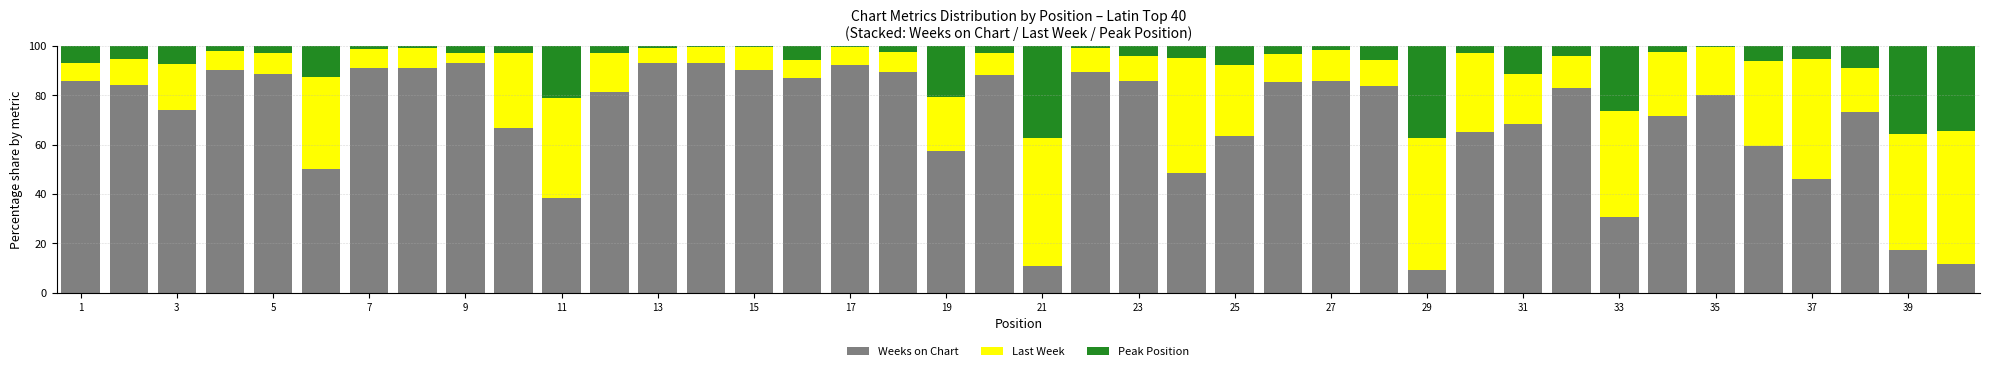

What is the difference between the maximum and second lowest values in the Weeks on Chart series?

82.4